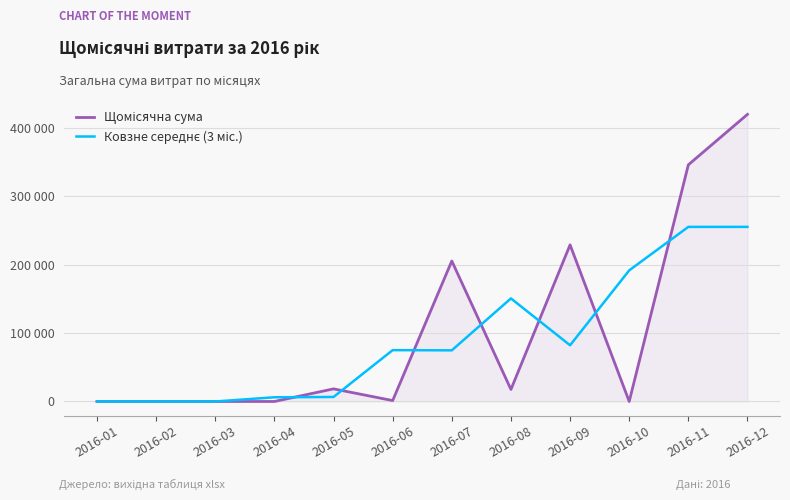

What is the value of the Ковзне середнє (3 міс.) point at the 9th from the left?

82110.9